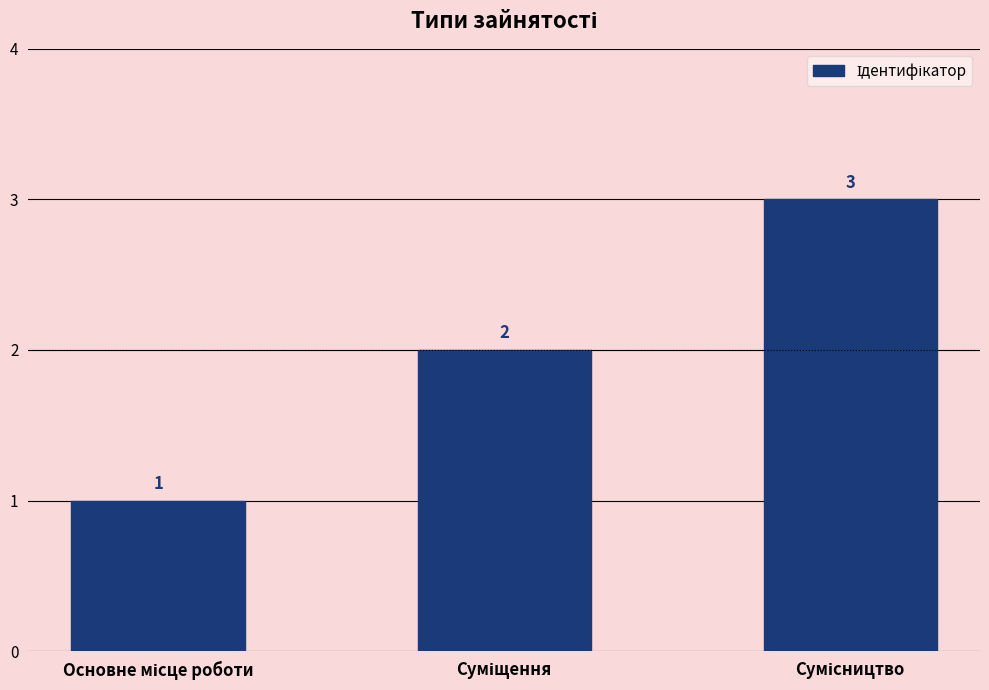

What is the greatest value displayed?

3